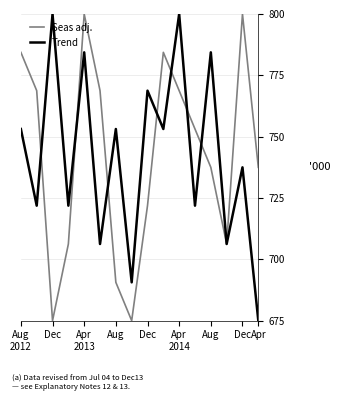

Does the chart have visible grid lines?

Yes